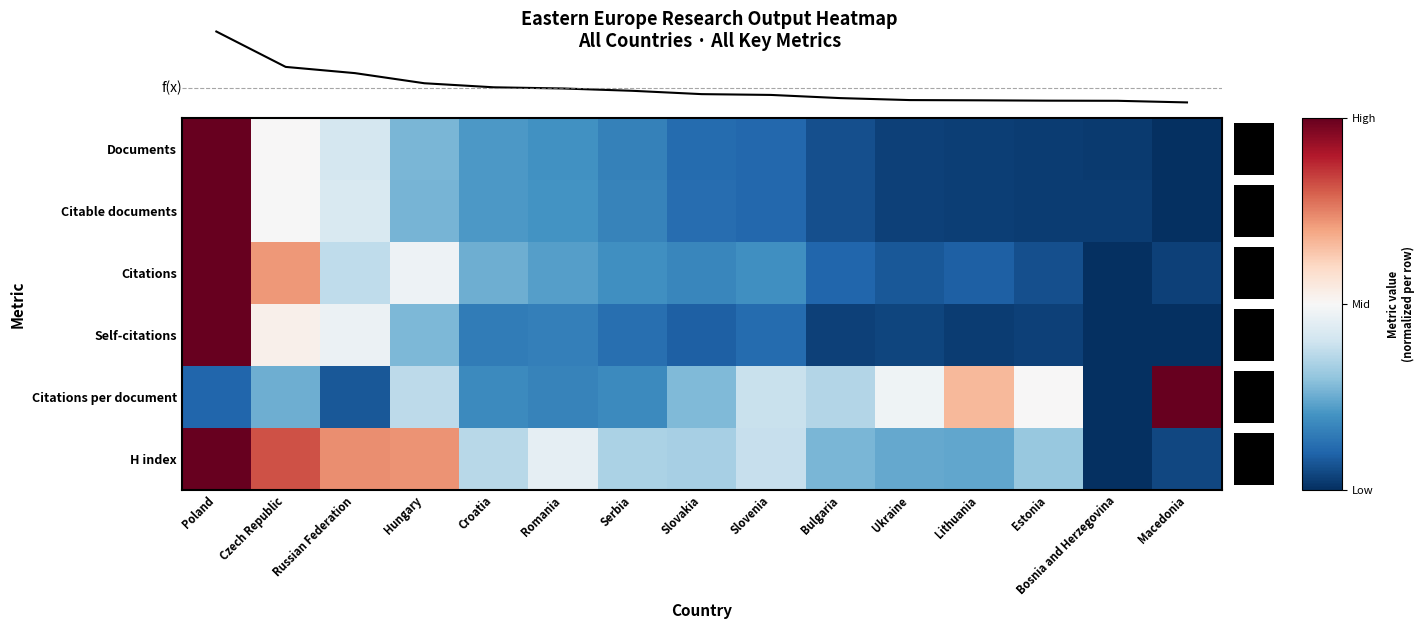

Is the value of Citations per document at Croatia greater than the value of H index at Serbia?

No